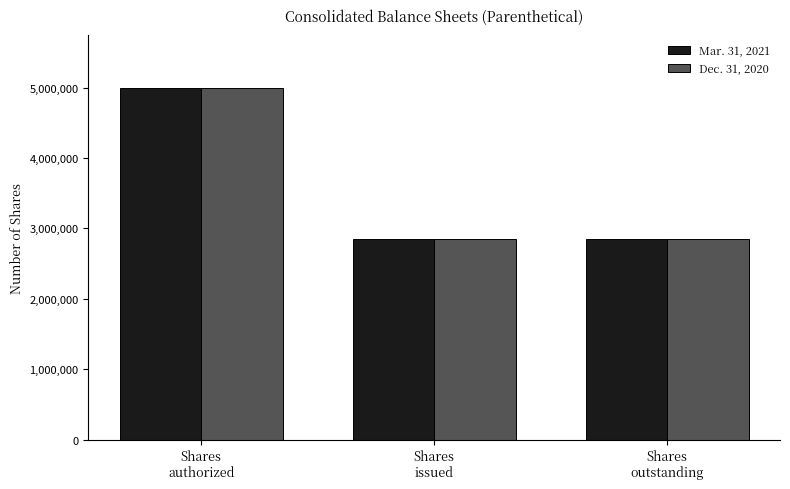

Reading left to right, extract all data points from this chart.

Mar. 31, 2021: 5000000	2845147	2845147
Dec. 31, 2020: 5000000	2843292	2843292